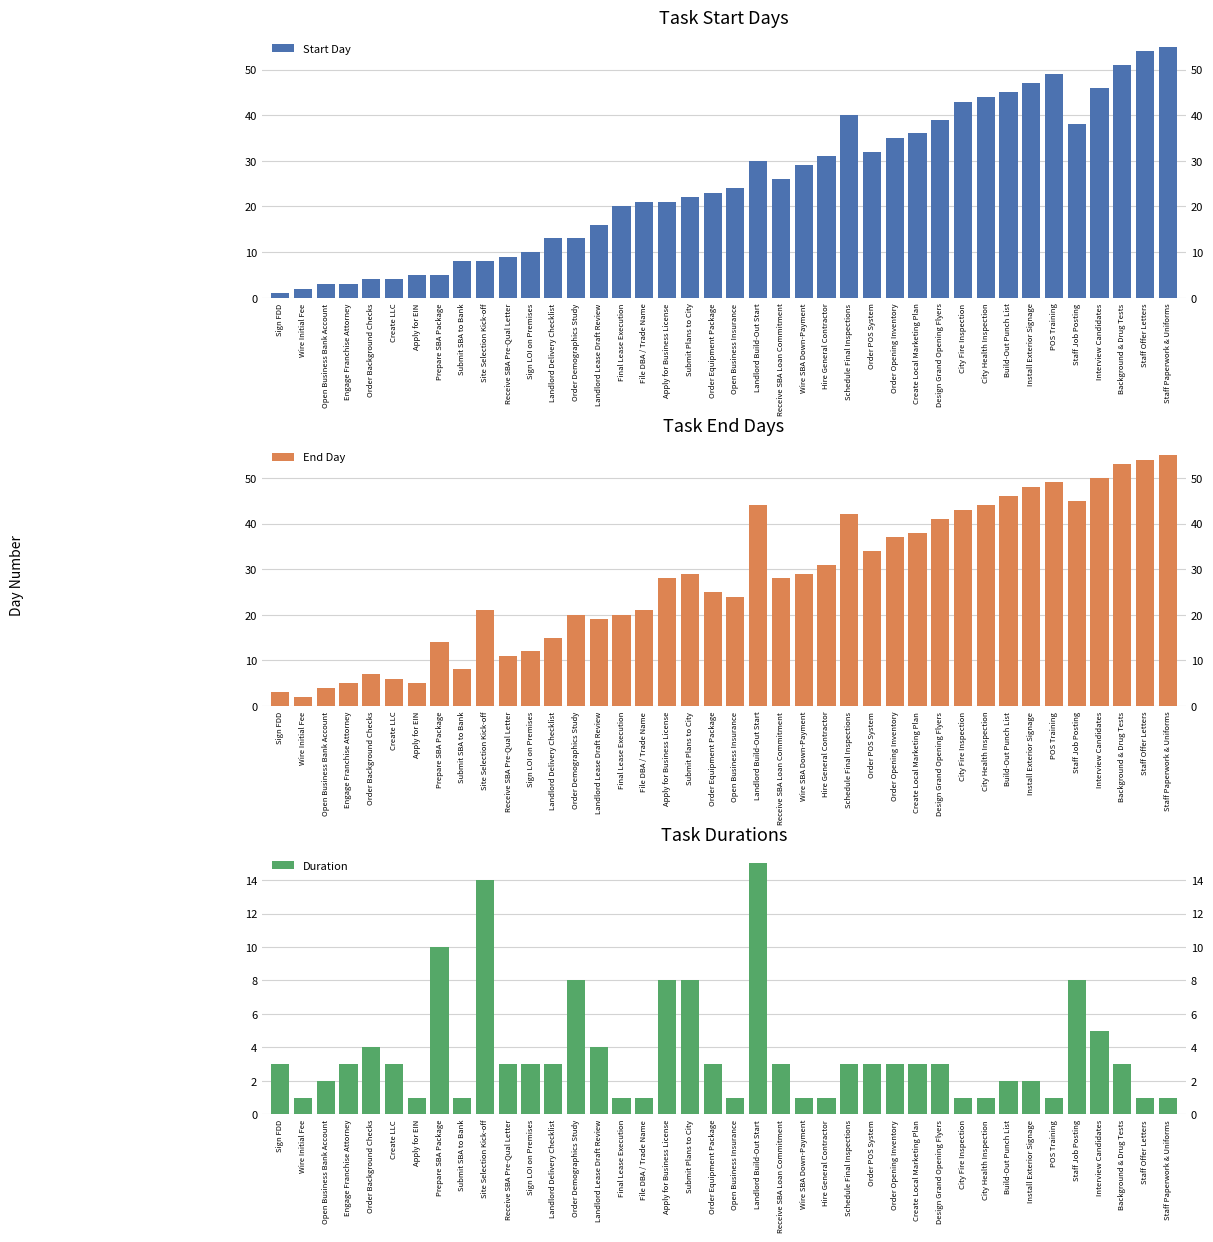

Count the number of data series in this chart.

3